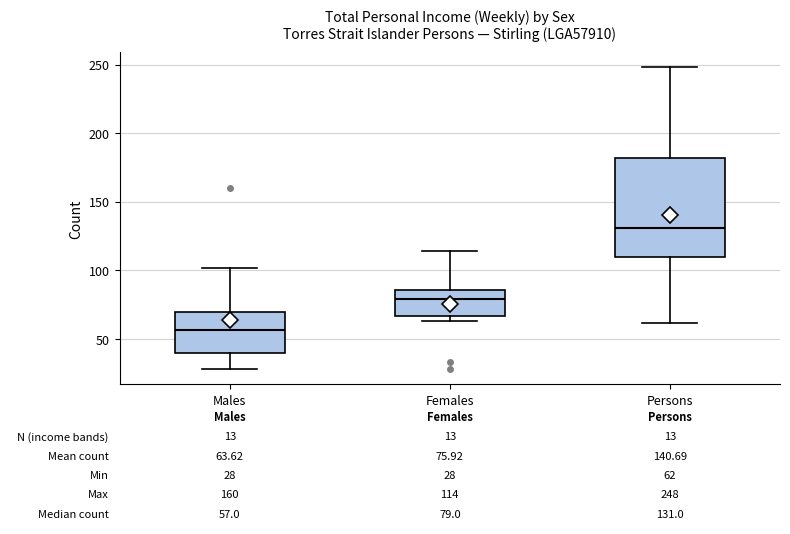

Comparing the boxes themselves (not the whiskers), which one is the tallest?

Persons